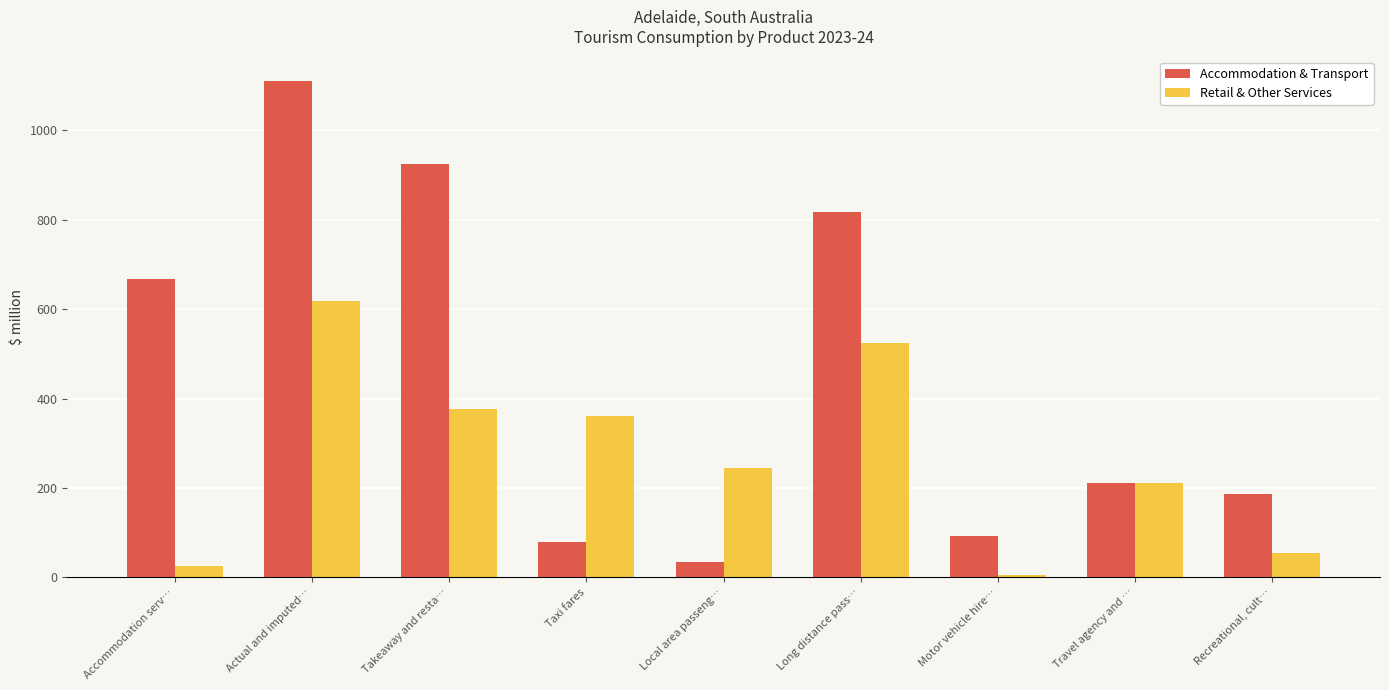

Reading left to right, what are all the values shown in this chart?

Accommodation & Transport: 667.9	1109.5	924.1	79.2	35.4	816.4	93.1	211.4	186.4
Retail & Other Services: 26.5	618.1	375.6	361.7	245.3	523.7	4.7	210.7	54.9